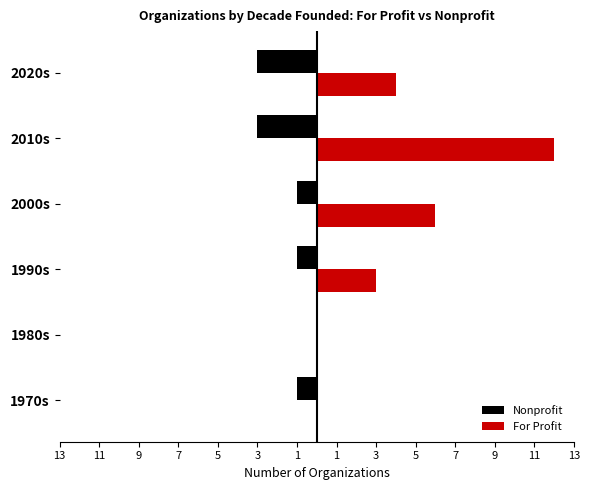

What are all the series names shown in the legend?

Nonprofit, For Profit